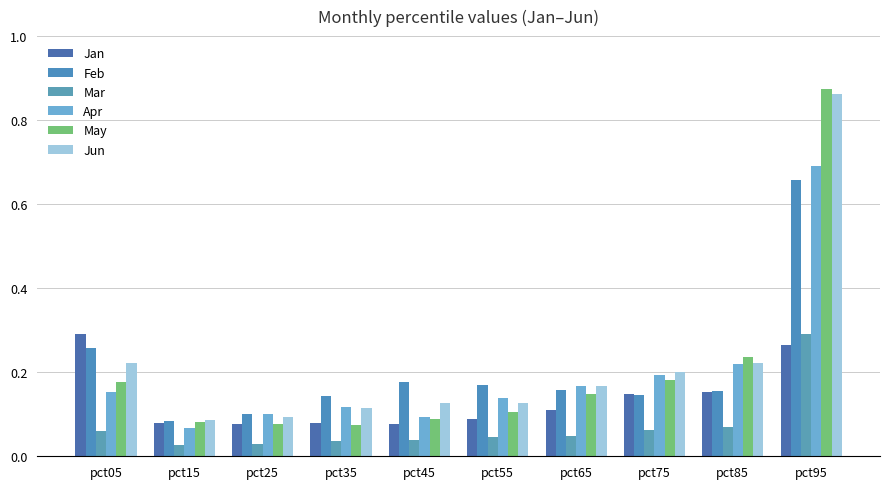

What is the total value across all series at pct15?

0.4